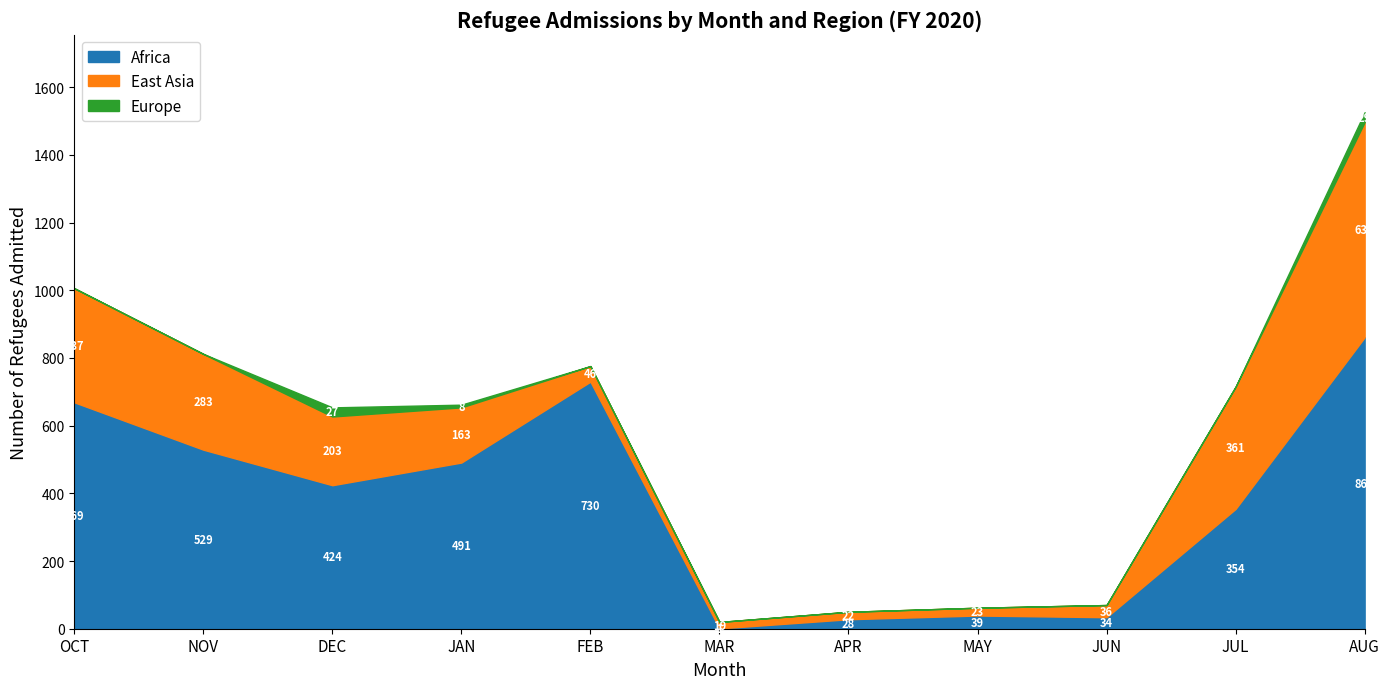

At which category does East Asia reach its first local valley?

MAR